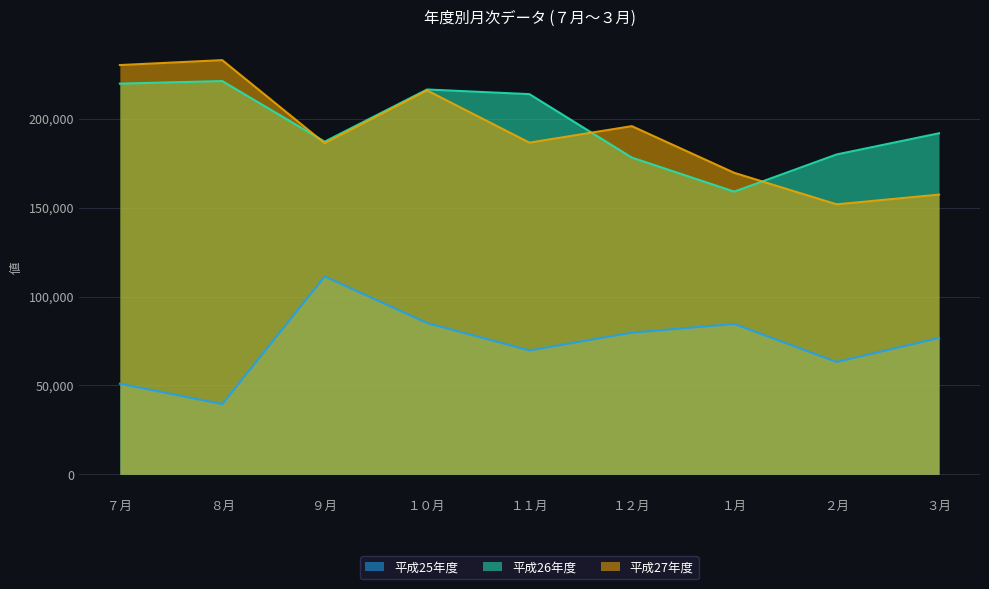

Where is the first local minimum for 平成27年度?

９月